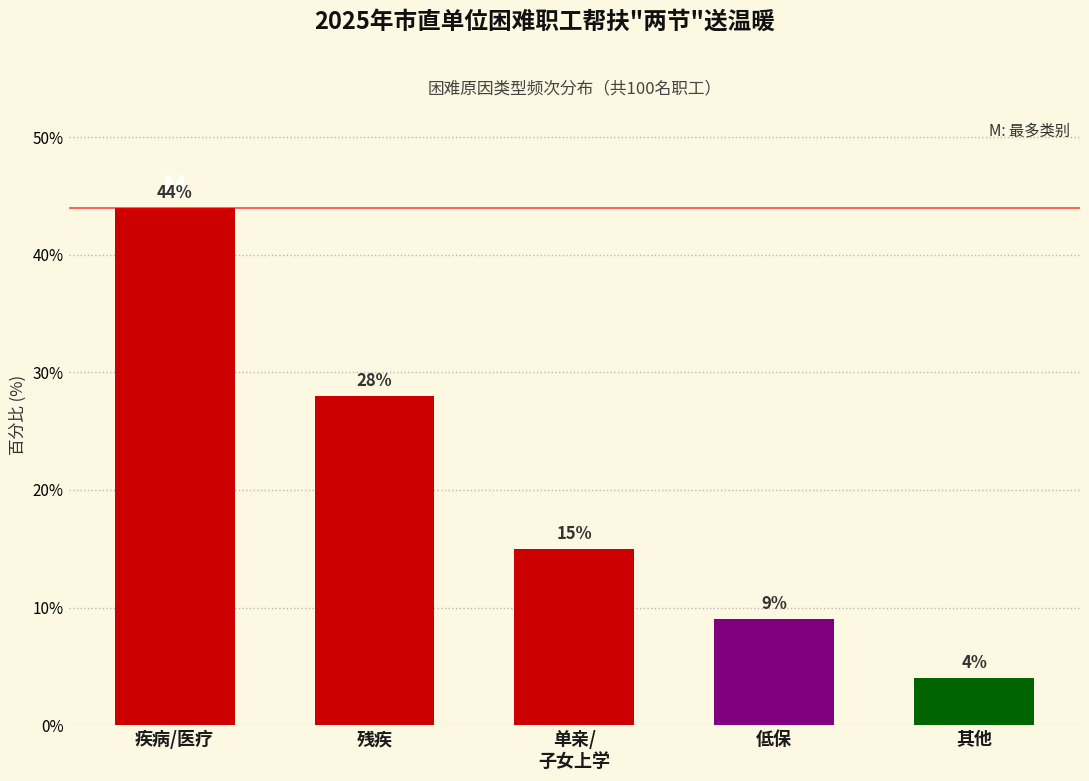

Reading left to right, list all the values displayed in this chart.

44.0	28.0	15.0	9.0	4.0